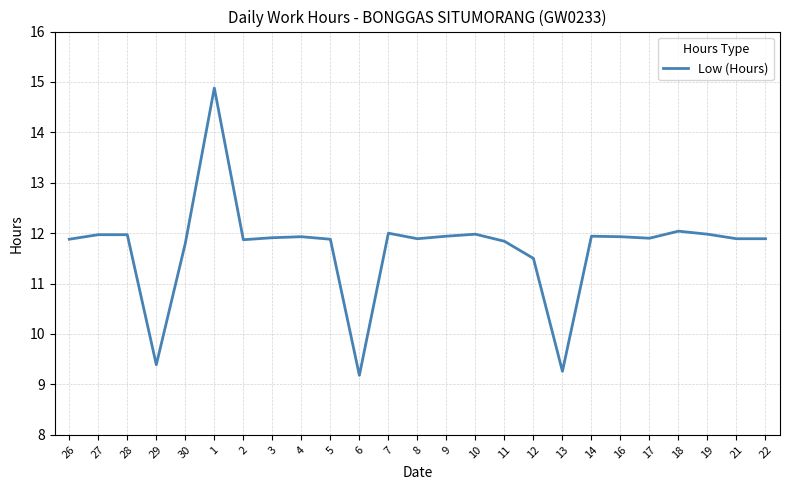

What position from the left is 21?

24